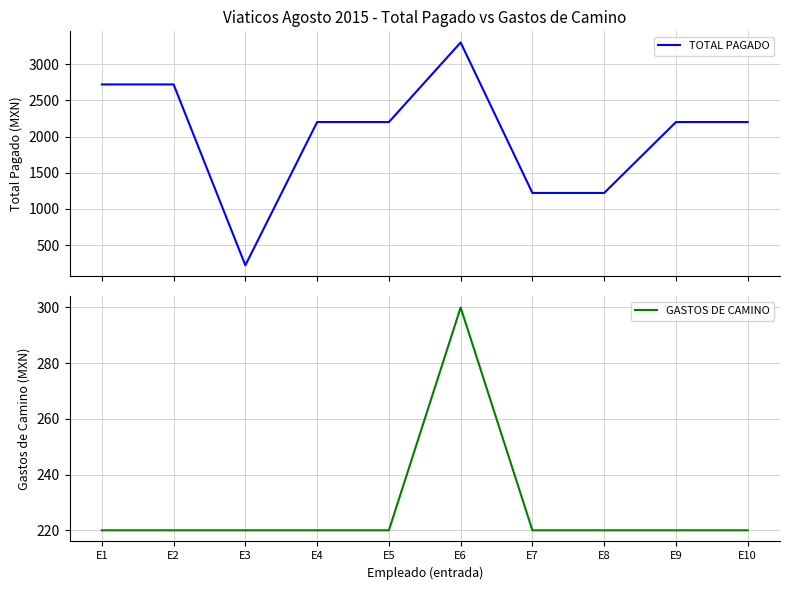

What is the difference between the maximum and second lowest values in the TOTAL PAGADO series?

2080